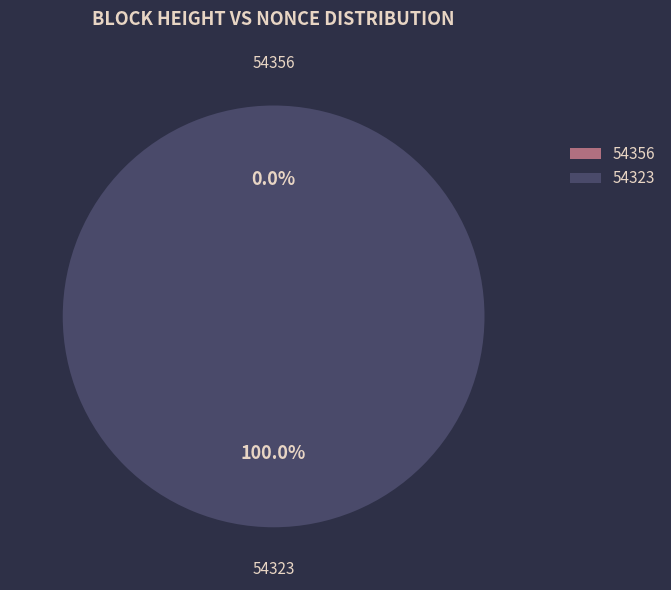

To the nearest percent, what is the average slice percentage?

50%